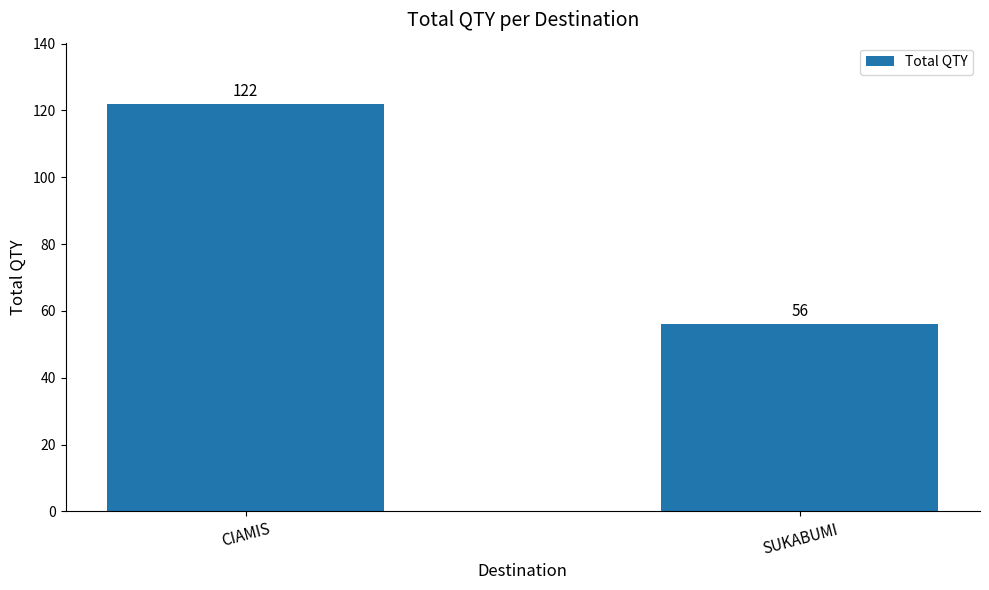

What is the maximum value shown in the chart?

122